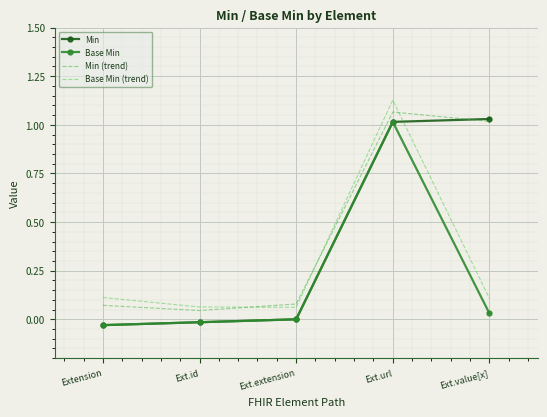

True or false: Base Min and Min cross at least once.

False